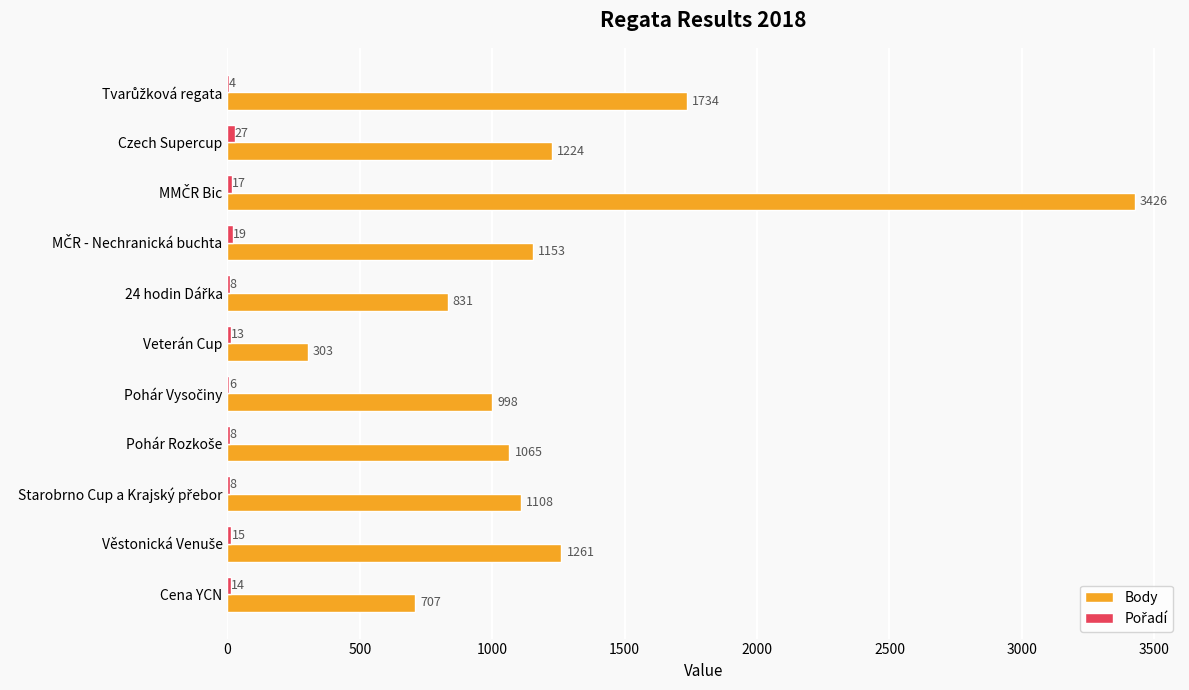

True or false: Body has a value of 2058 at Czech Supercup.

False